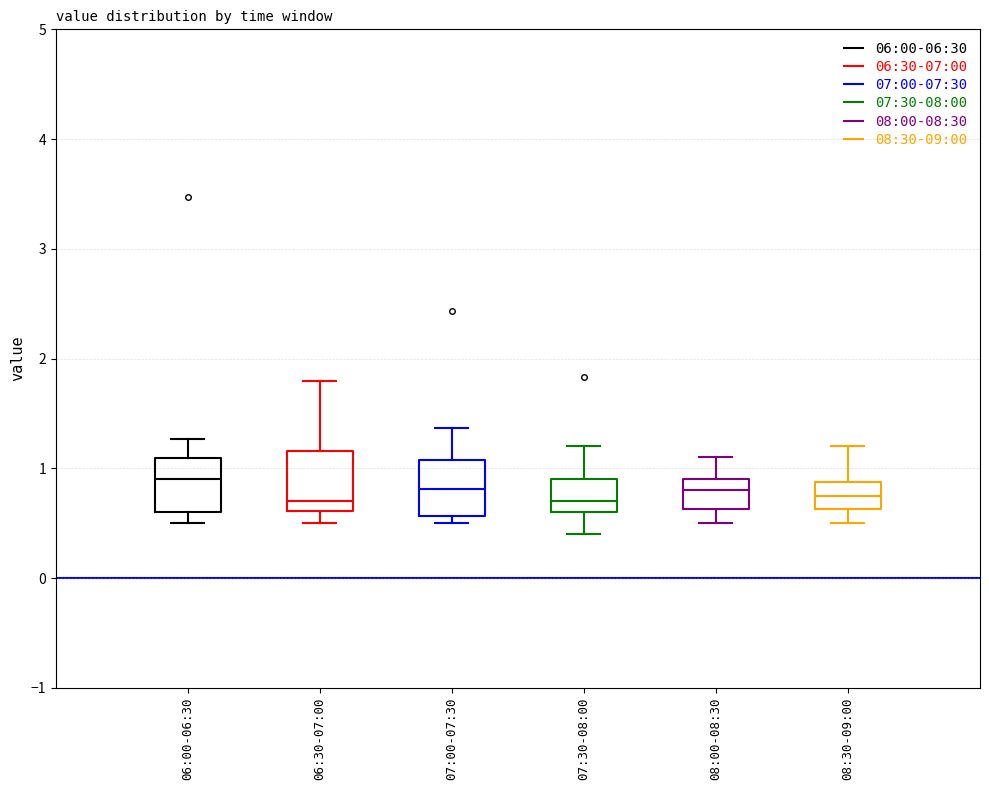

Reading left to right, read every box against the y-axis: the position of its median line, the range the box covers, and the ends of its whiskers. The values are not printed on the chart, so give them approximately, as read against the axis.

06:00-06:30: median 0.9, box 0.6 to 1.1, whiskers 0.5 to 1.3
06:30-07:00: median 0.7, box 0.6 to 1.2, whiskers 0.5 to 1.8
07:00-07:30: median 0.8, box 0.6 to 1.1, whiskers 0.5 to 1.4
07:30-08:00: median 0.7, box 0.6 to 0.9, whiskers 0.4 to 1.2
08:00-08:30: median 0.8, box 0.6 to 0.9, whiskers 0.5 to 1.1
08:30-09:00: median 0.8, box 0.6 to 0.9, whiskers 0.5 to 1.2